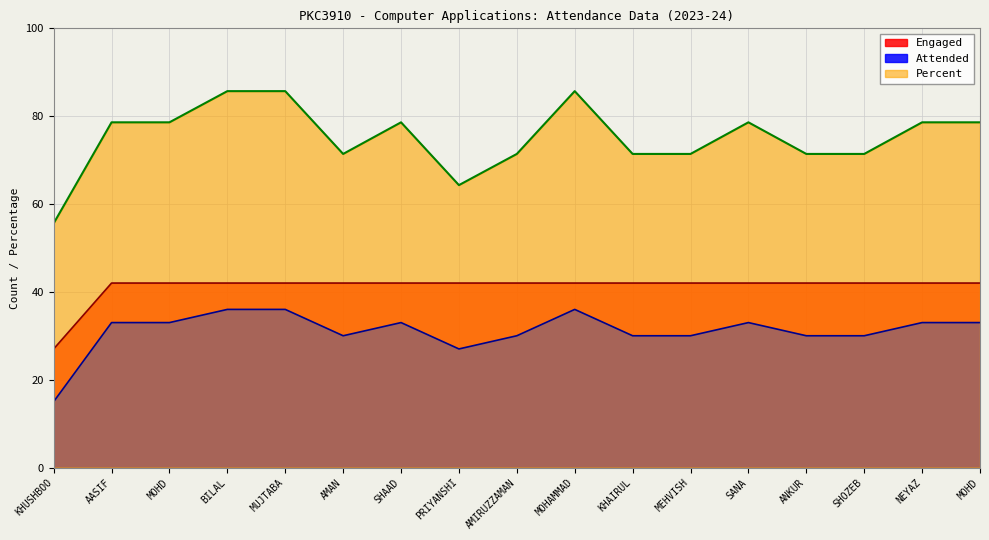

Reading right to left, what are all the values shown in this chart?

Attended: 33.0	33.0	30.0	30.0	33.0	30.0	30.0	36.0	30.0	27.0	33.0	30.0	36.0	36.0	33.0	33.0	15.0
Percent: 78.6	78.6	71.4	71.4	78.6	71.4	71.4	85.7	71.4	64.3	78.6	71.4	85.7	85.7	78.6	78.6	55.6
Engaged: 42.0	42.0	42.0	42.0	42.0	42.0	42.0	42.0	42.0	42.0	42.0	42.0	42.0	42.0	42.0	42.0	27.0